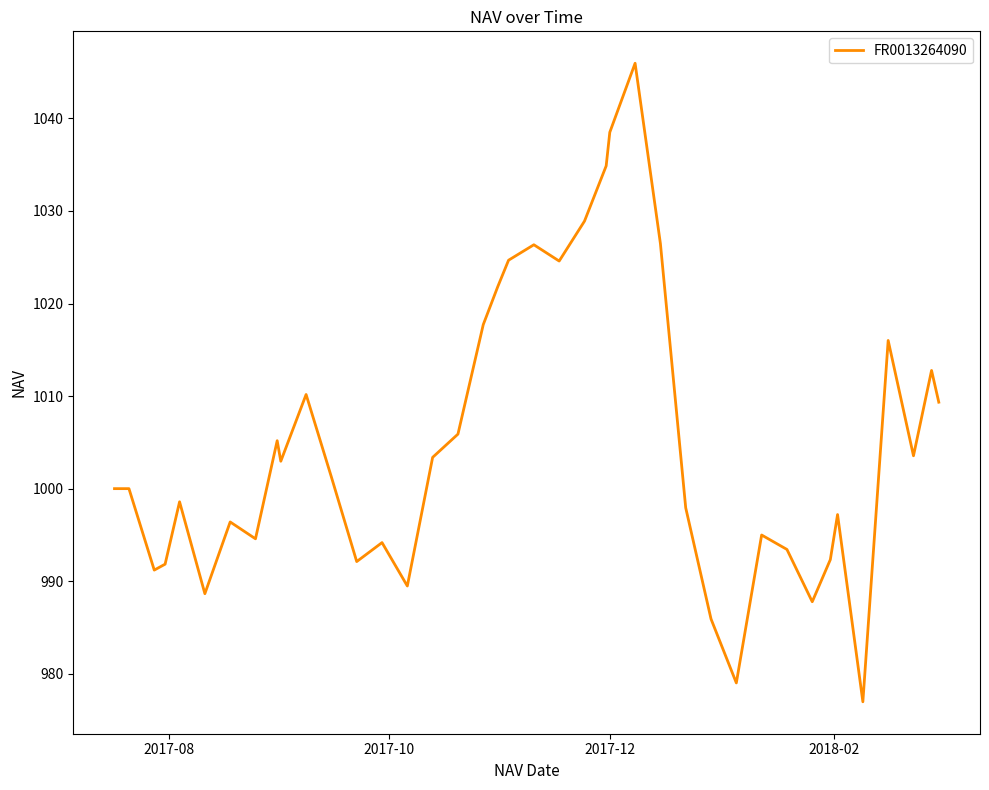

What is the smallest value displayed?

977.0